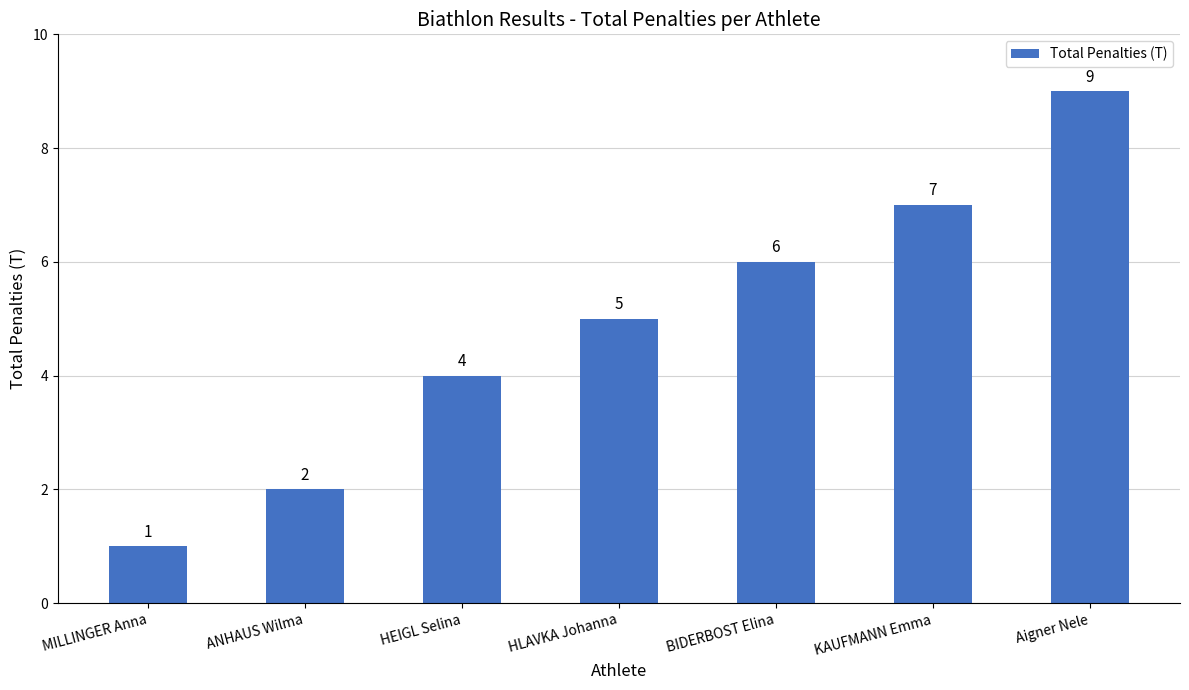

What is the value of the 3rd bar from the left?

4